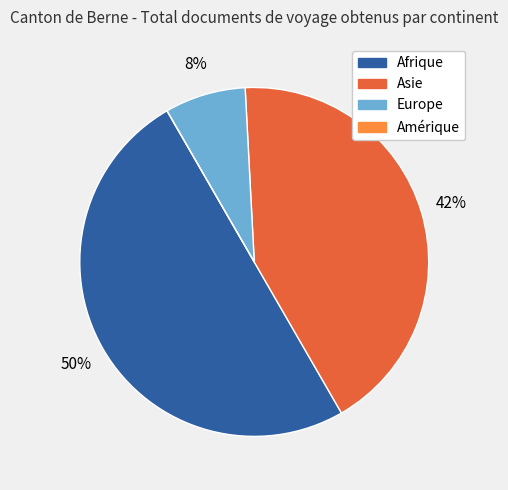

Does Europe account for over 50% of the chart?

No